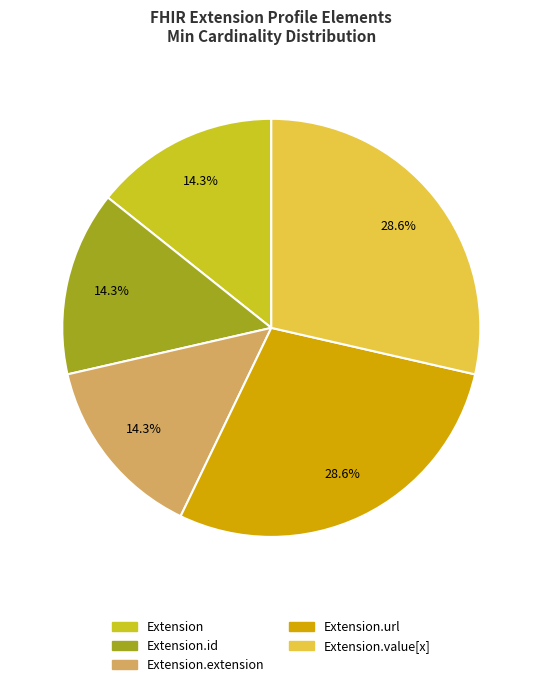

Is there a majority slice in this chart?

No